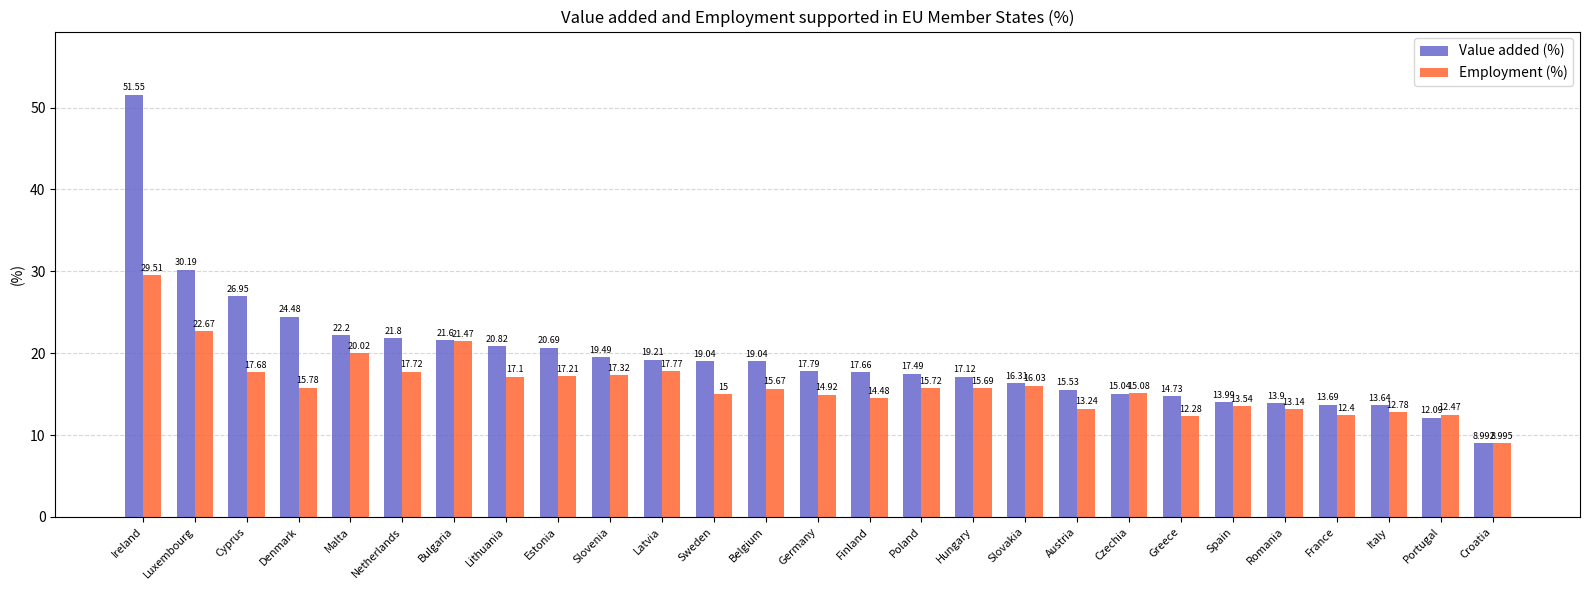

Between Poland and Croatia, which series saw the biggest shift?

Value added (%)